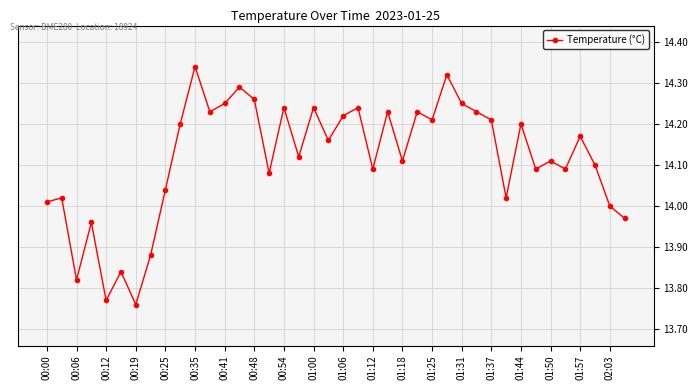

What is the sum of all values?

564.6